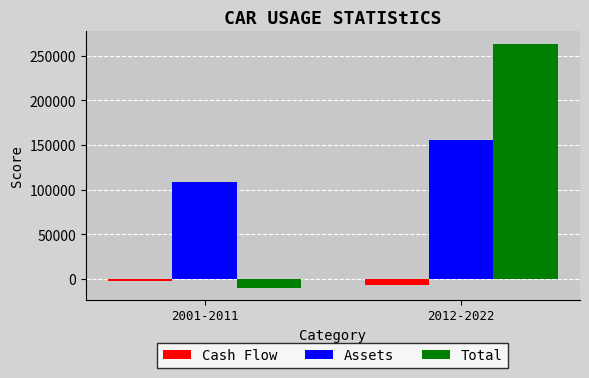

Reading left to right, what are all the values shown in this chart?

Cash Flow: 2001-2011=-2895.8	2012-2022=-6963.2
Assets: 2001-2011=108026.8	2012-2022=155691.3
Total: 2001-2011=-9859.0	2012-2022=263718.1